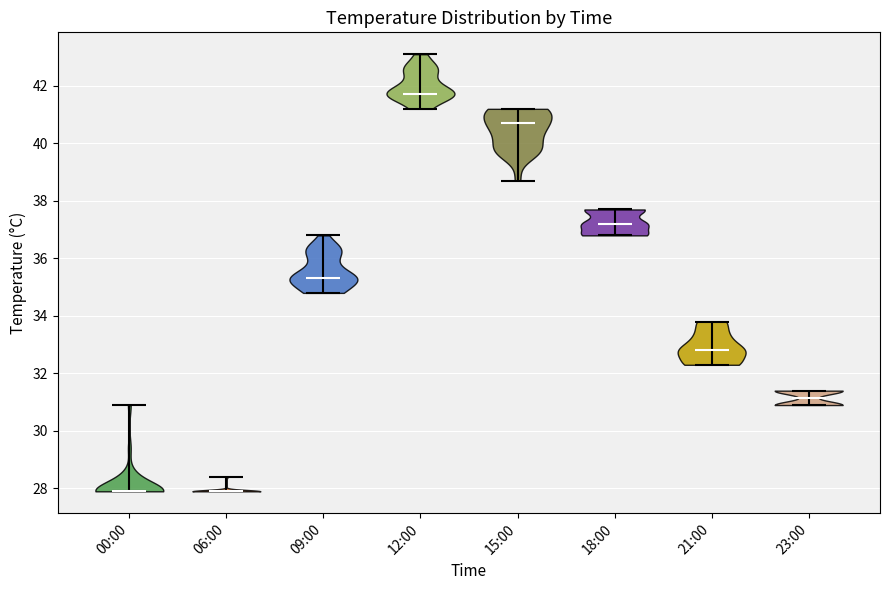

Reading left to right, read every violin against the y-axis: where its median line is, and the lowest and highest points it reaches. The values are not printed on the chart, so give them approximately, as read against the axis.

00:00: median line 28.0, lowest point 28.0, highest point 31.0
06:00: median line 28.0, lowest point 28.0, highest point 28.4
09:00: median line 35.4, lowest point 34.8, highest point 36.8
12:00: median line 41.8, lowest point 41.2, highest point 43.2
15:00: median line 40.8, lowest point 38.8, highest point 41.2
18:00: median line 37.2, lowest point 36.8, highest point 37.8
21:00: median line 32.8, lowest point 32.4, highest point 33.8
23:00: median line 31.2, lowest point 31.0, highest point 31.4